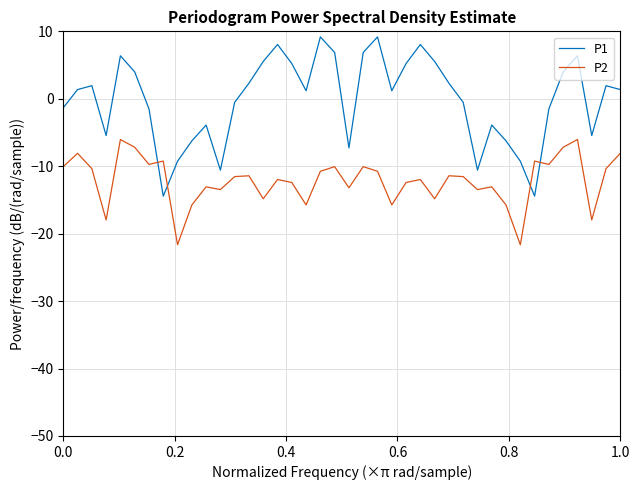

List the series in order of their peak value, lowest first.

P2, P1